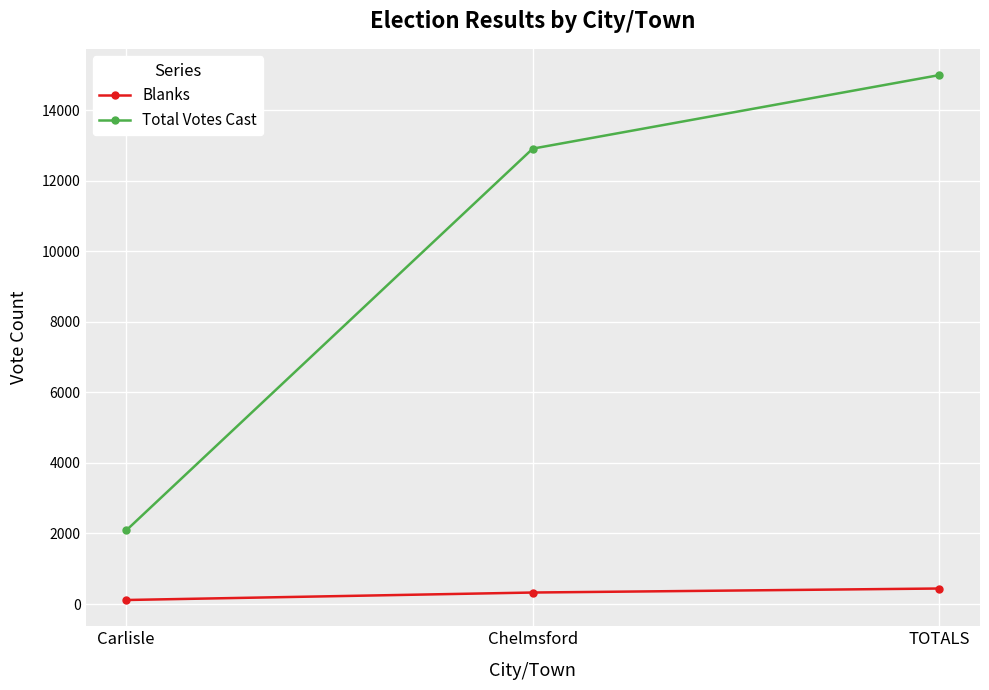

Is this an area chart (filled region under the line)?

No